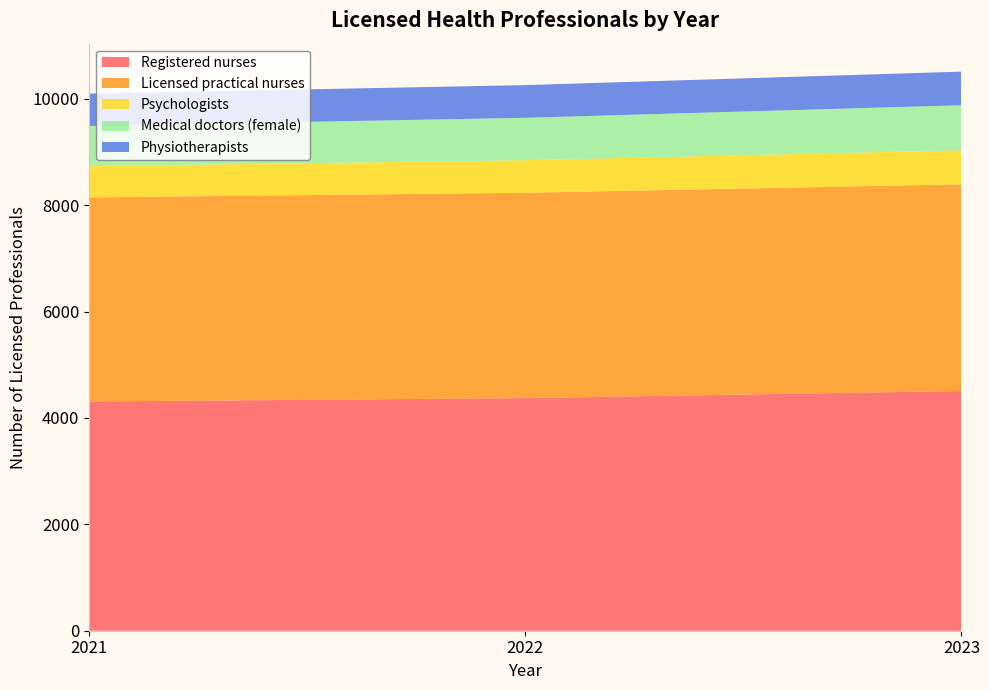

Reading left to right, extract all data points from this chart.

Registered nurses: 4310	4374	4508
Licensed practical nurses: 3838	3861	3887
Psychologists: 587	613	639
Medical doctors (female): 757	797	847
Physiotherapists: 607	614	632